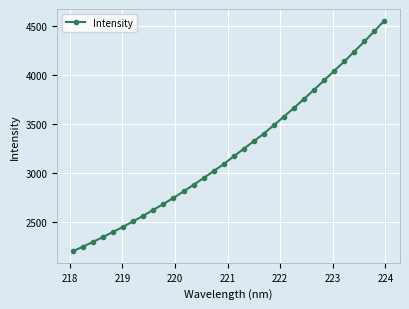

What is the value of the 26th point from the left?

3944.1